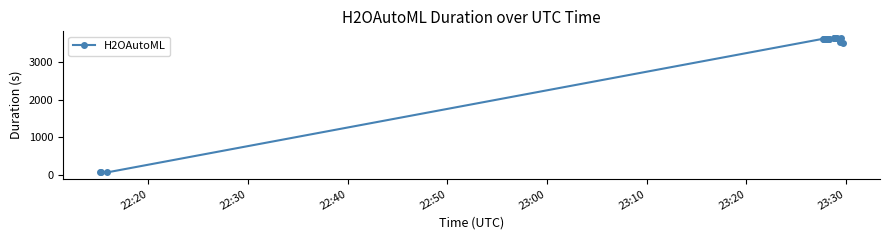

True or false: the data has more than 2 interior local peaks.

True